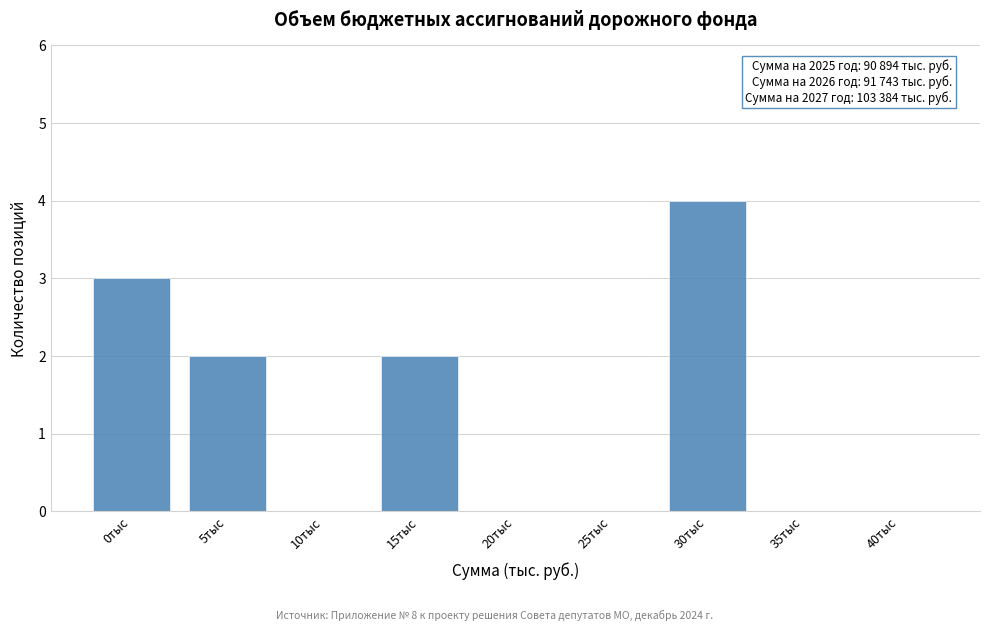

Reading right to left, extract all data points from this chart.

40тыс=0	35тыс=0	30тыс=4	25тыс=0	20тыс=0	15тыс=2	10тыс=0	5тыс=2	0тыс=3